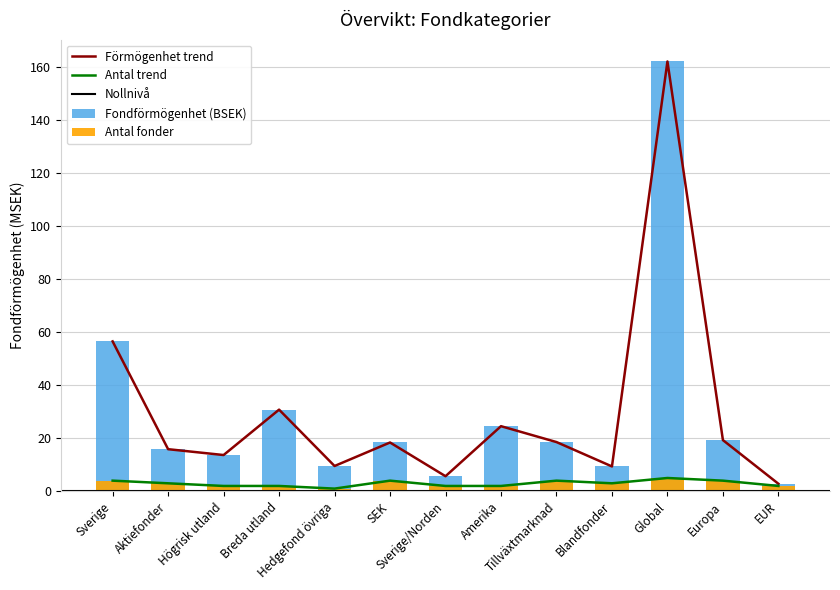

Reading right to left, list all the values displayed in this chart.

EUR=2	Europa=4	Global=5	Blandfonder=3	Tillväxtmarknad=4	Amerika=2	Sverige/Norden=2	SEK=4	Hedgefond övriga=1	Breda utland=2	Högrisk utland=2	Aktiefonder=3	Sverige=4